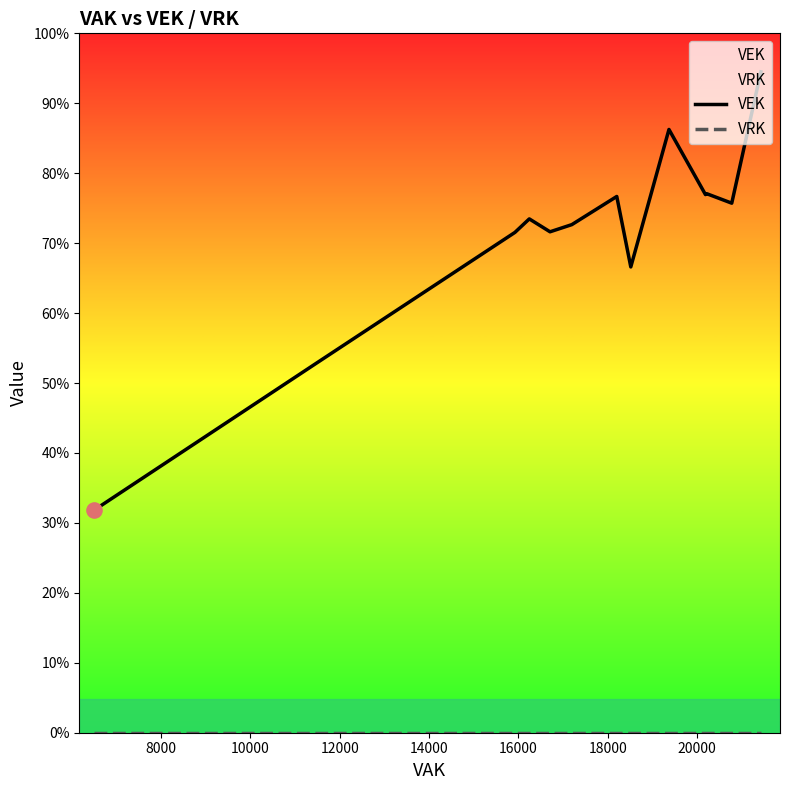

Which series has the largest total across all categories?

VEK